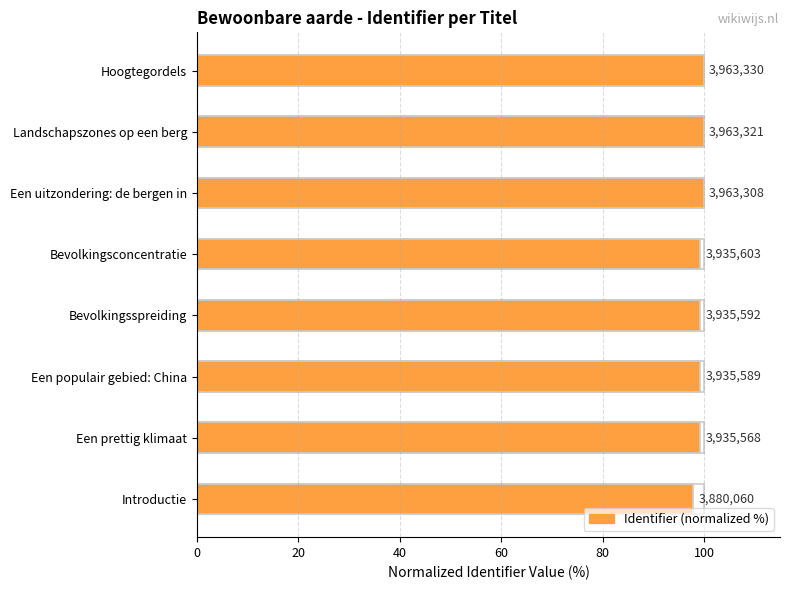

What value does the data have at Een uitzondering: de bergen in?

100.0